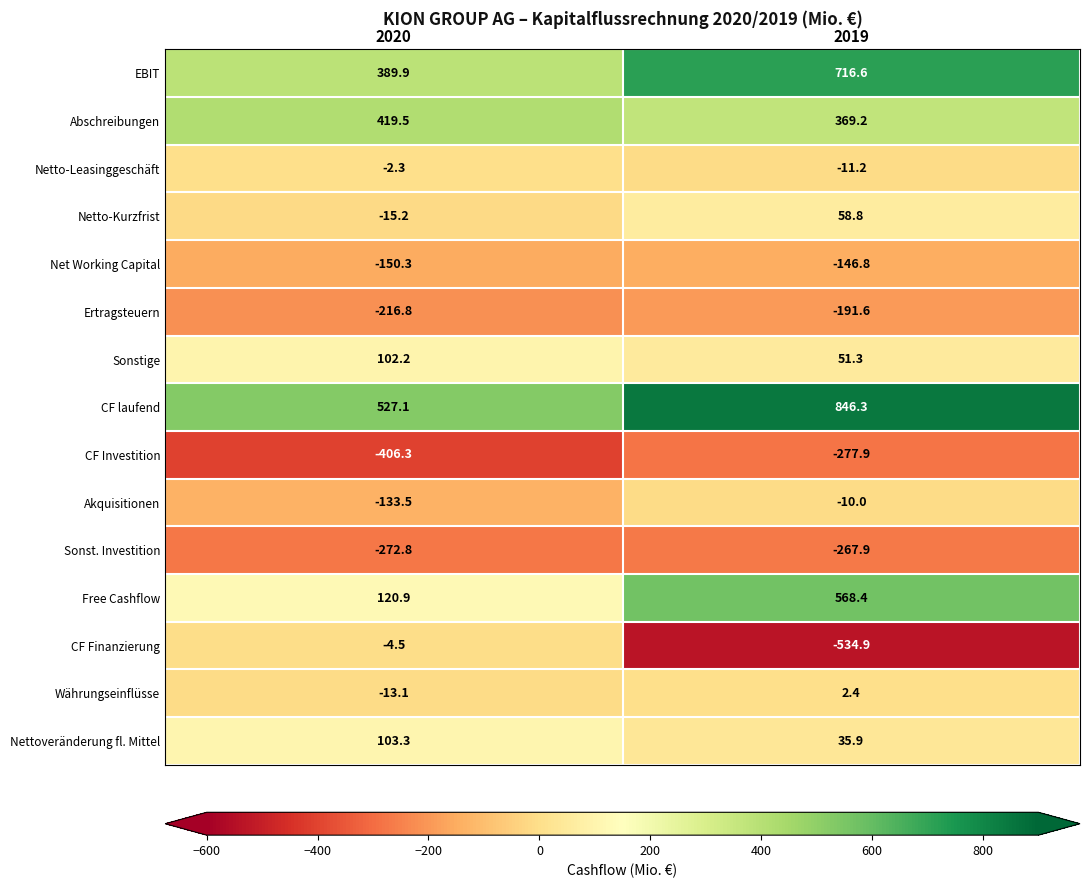

What is the difference between the CF Investition values at 2020 and 2019?

128.4